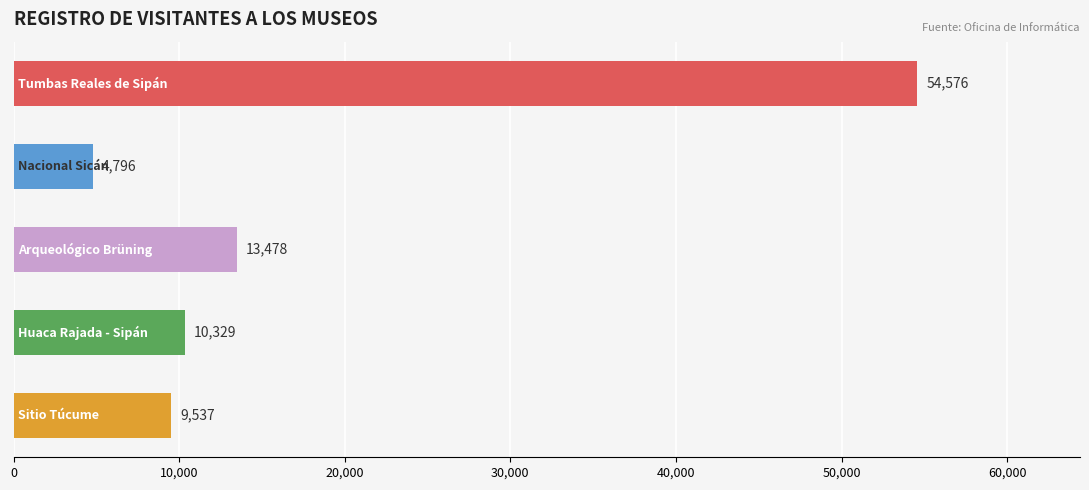

What is the value of the 3rd bar from the top?

13478